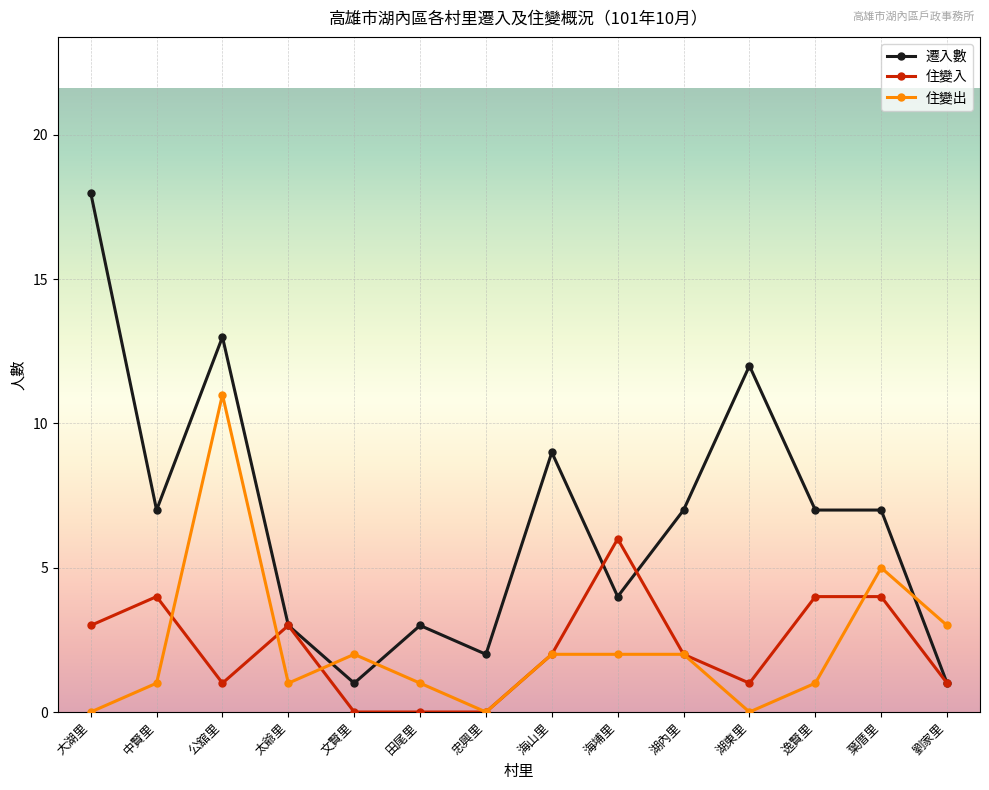

True or false: 住變出 has a value of 0 at 太爺里.

False